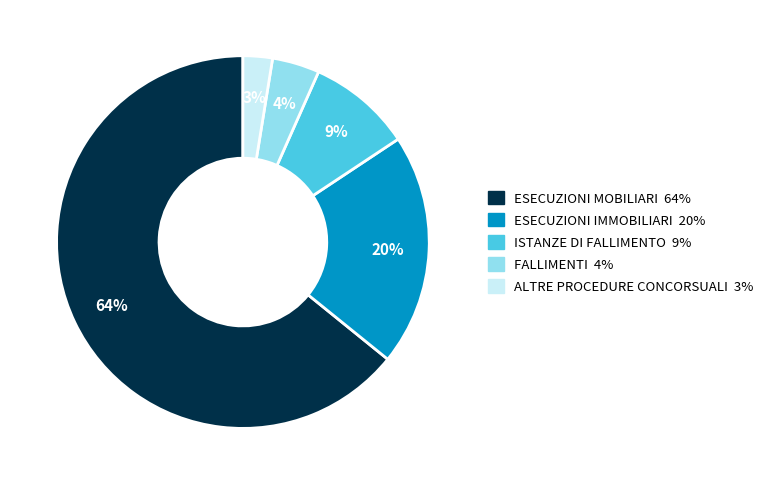

Combined, do ISTANZE DI FALLIMENTO and ESECUZIONI MOBILIARI account for over 50%?

Yes